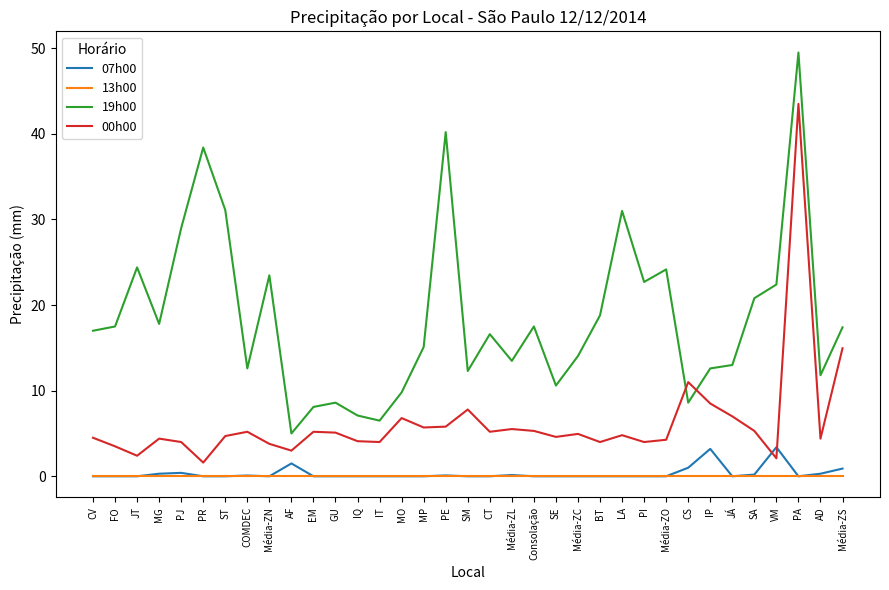

What is the spread (max minus min) of values at PI?

22.7